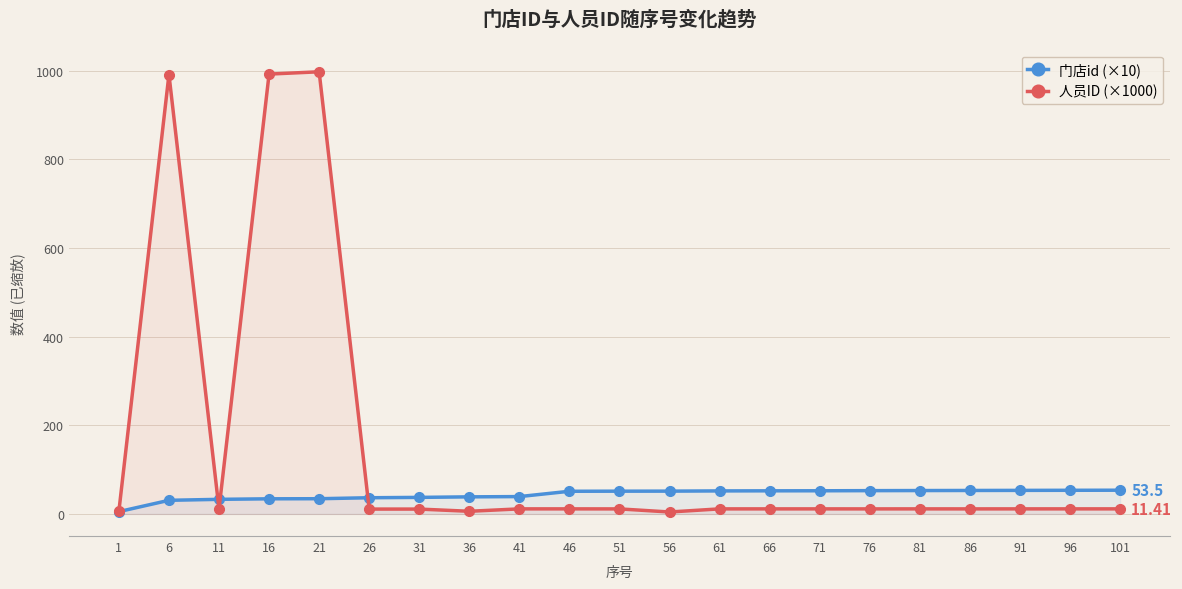

At which label does 门店id (×10) reach its minimum?

1